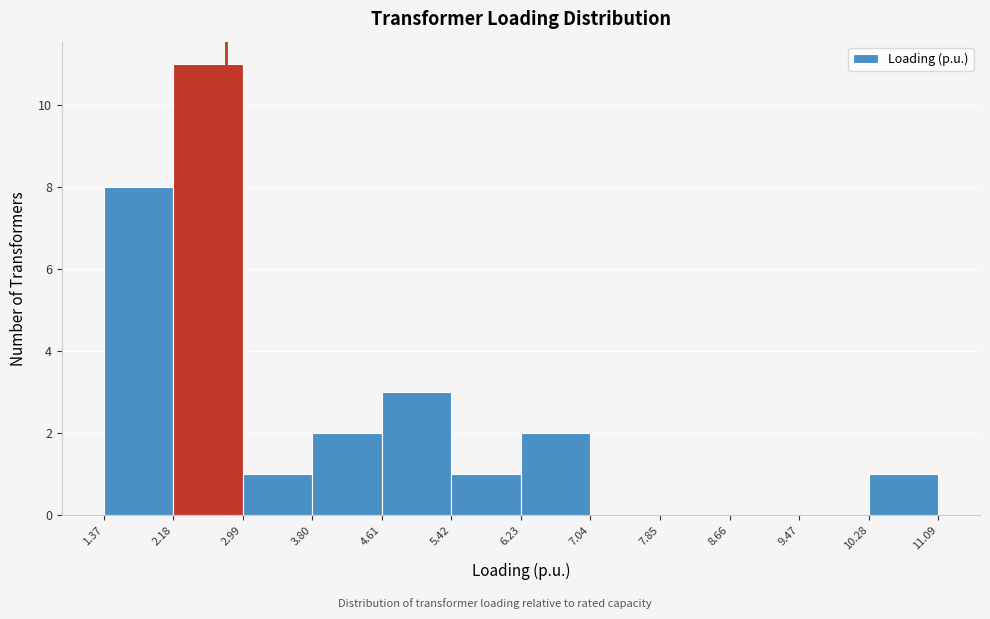

Over which range of the x-axis is the bar tallest?

2.18 to 2.99